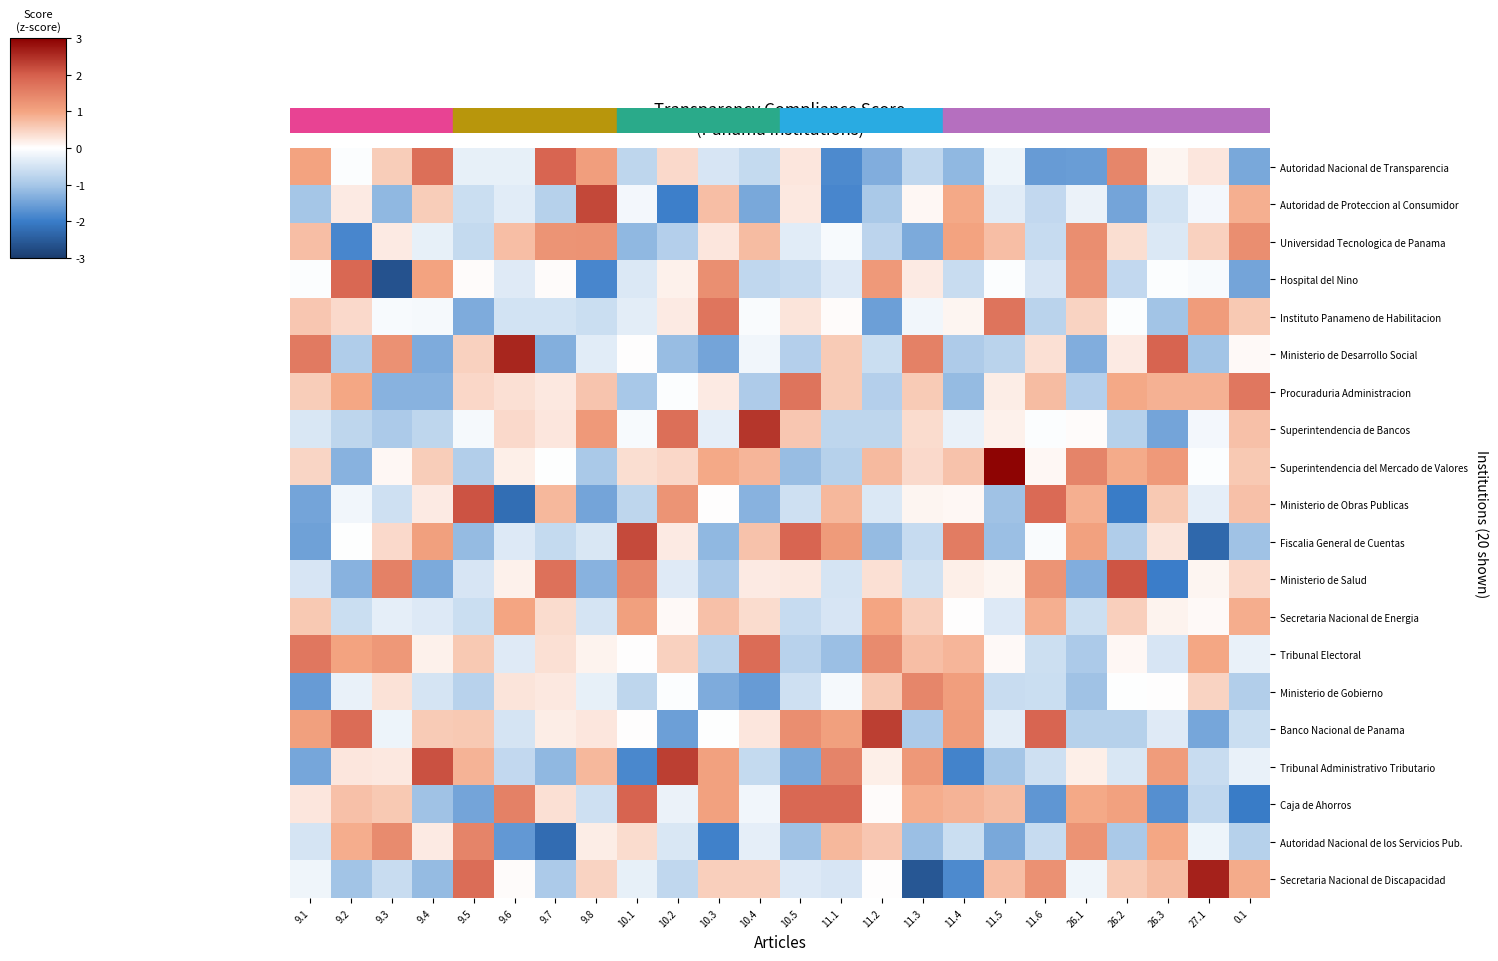

Count the number of data series in this chart.

20